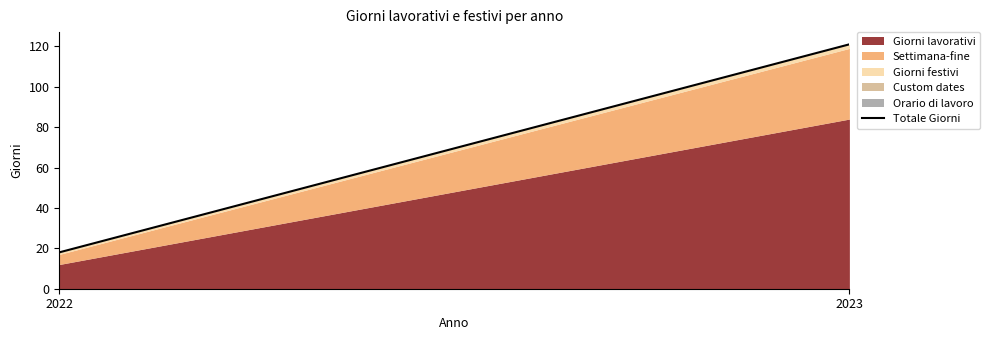

Reading left to right, transcribe all the data shown in this chart.

18	121